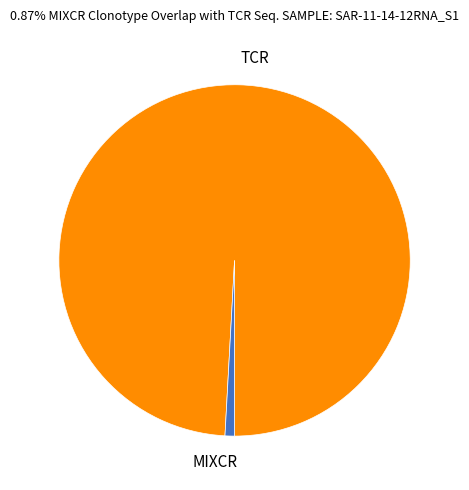

Between TCR and MIXCR, which is larger?

TCR